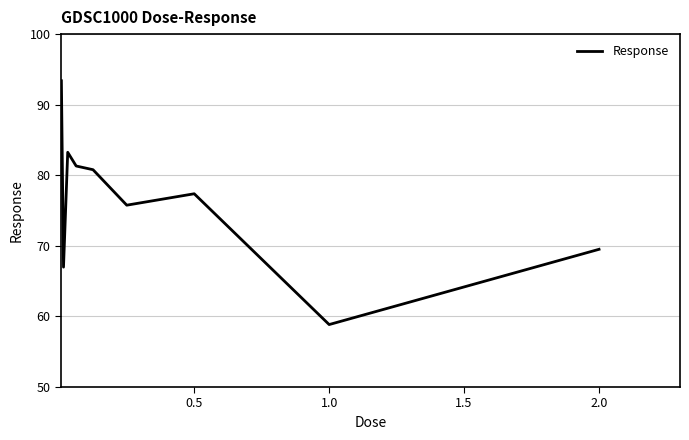

How many values are below 77?

4